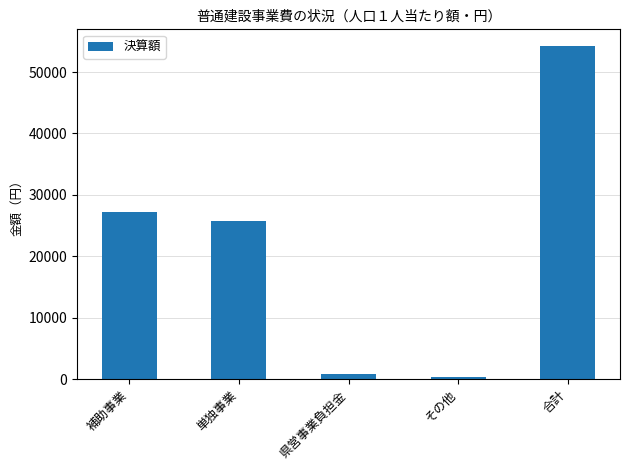

At which category does the chart reach its peak across all series?

合計